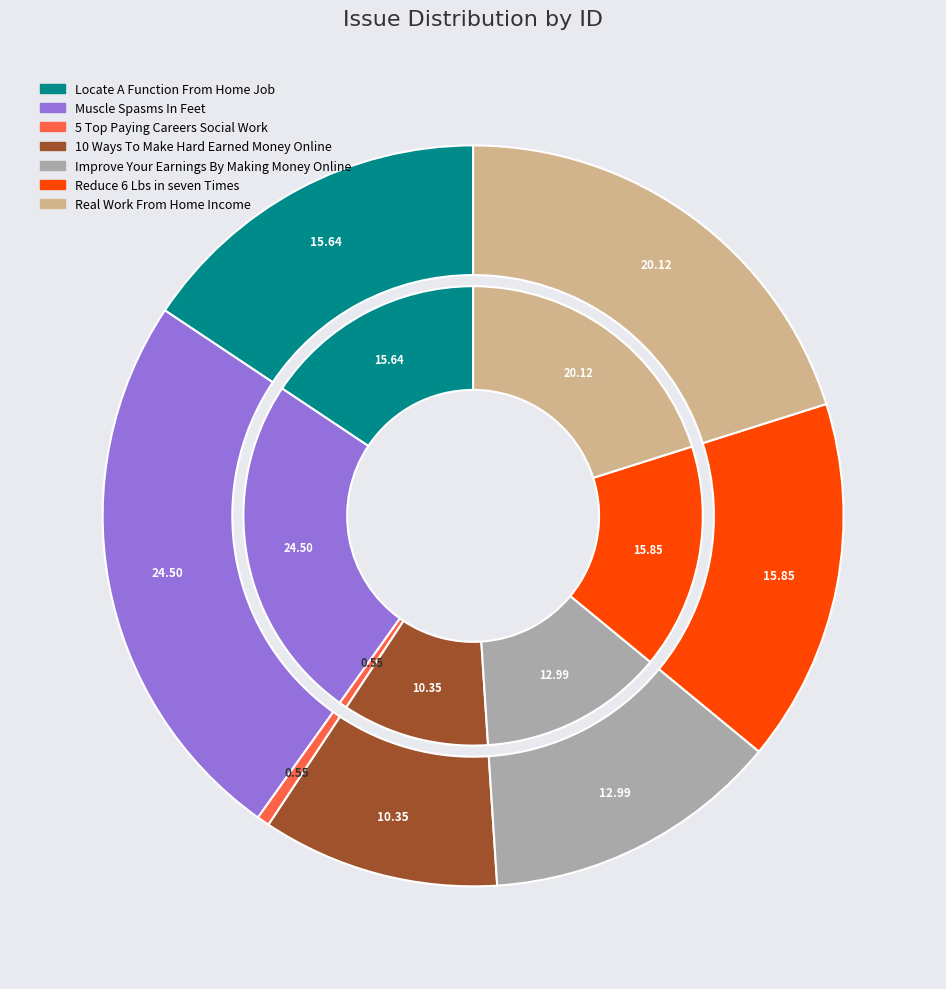

Is it true that Real Work From Home Income is 8% of the pie?

False